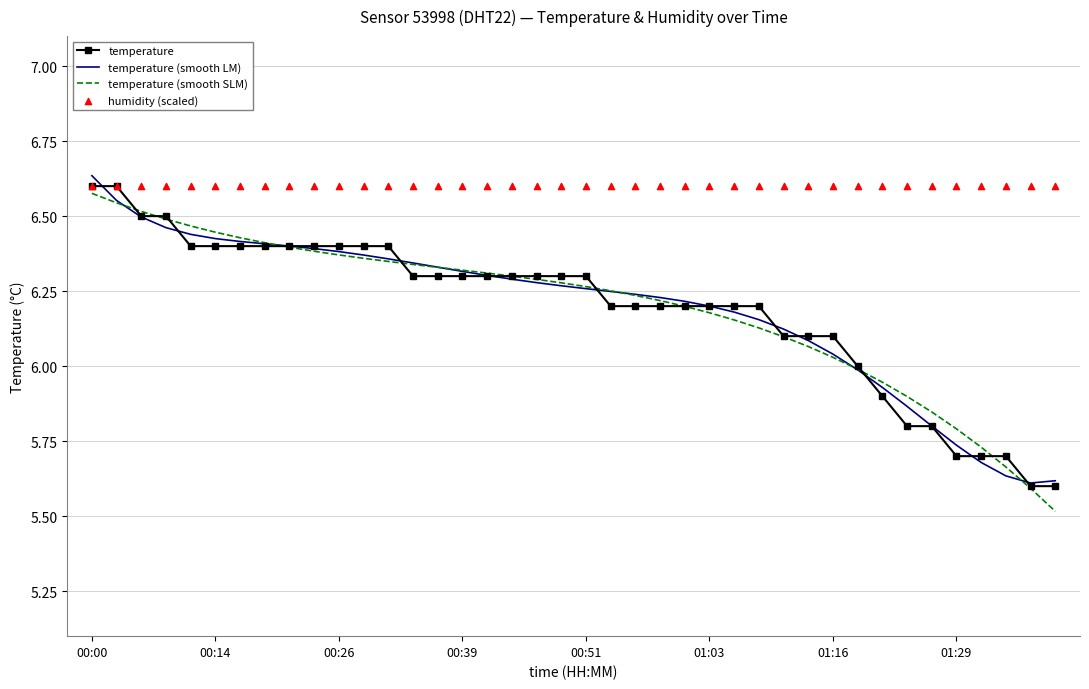

What are all the series names shown in the legend?

temperature, temperature (smooth LM), temperature (smooth SLM), humidity (scaled)